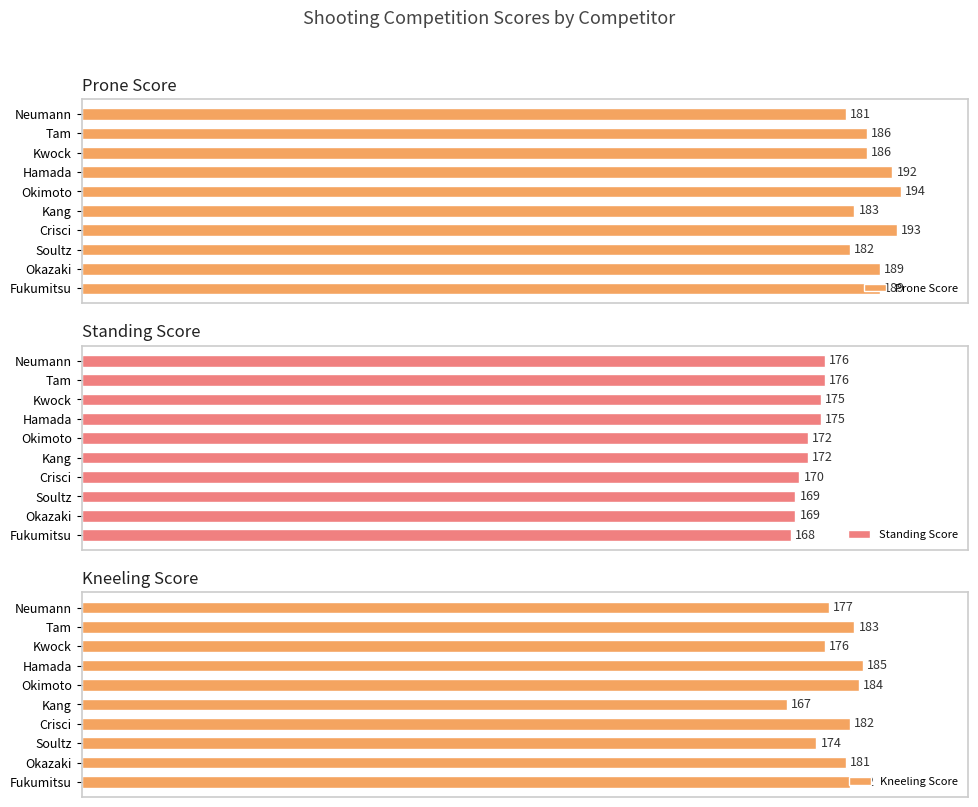

Reading left to right, what are all the values shown in this chart?

Prone Score: 0=181	1=186	2=186	3=192	4=194	5=183	6=193	7=182	8=189	9=189
Standing Score: 0=176	1=176	2=175	3=175	4=172	5=172	6=170	7=169	8=169	9=168
Kneeling Score: 0=177	1=183	2=176	3=185	4=184	5=167	6=182	7=174	8=181	9=182